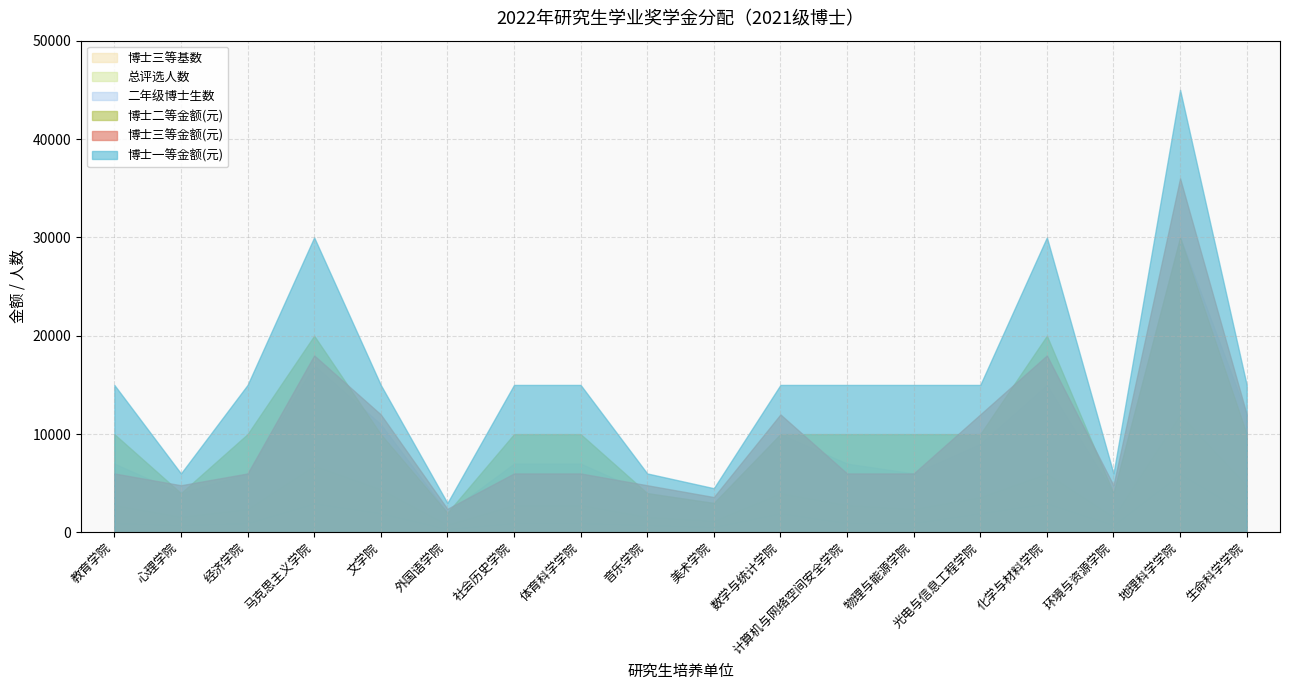

The value of 博士三等基数 at 物理与能源学院 is 1.0. True or false?

True